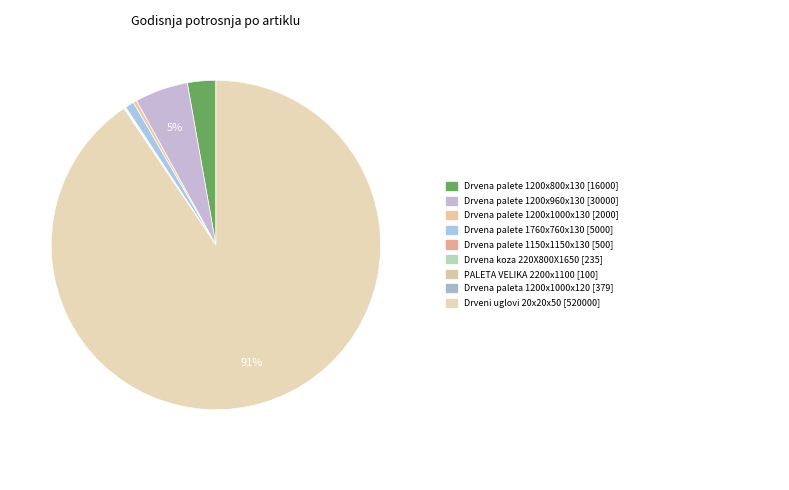

To the nearest percent, what is the difference between the largest and smallest slice percentages?

91%